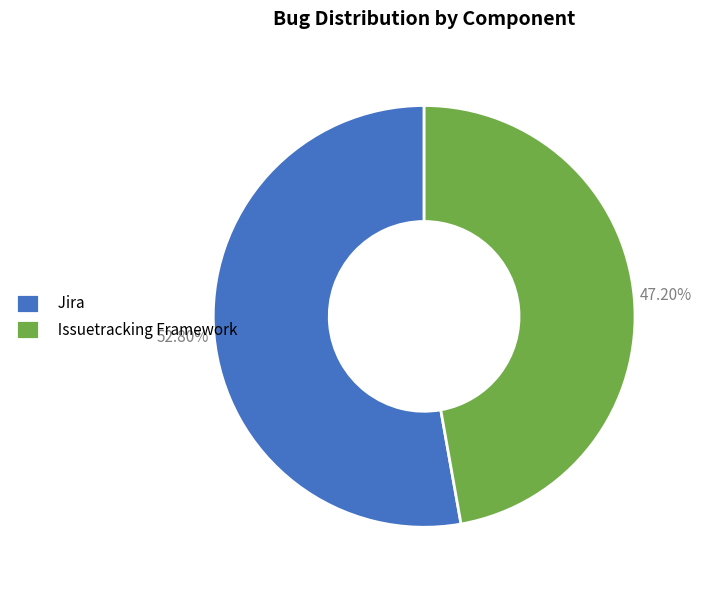

To the nearest percent, what is the average slice percentage?

50%